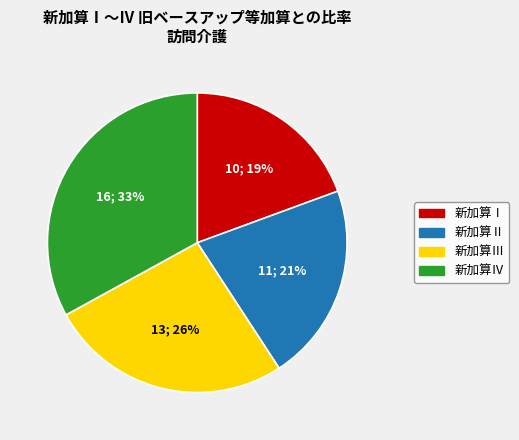

To the nearest percent, what portion does 新加算Ⅲ represent?

26%